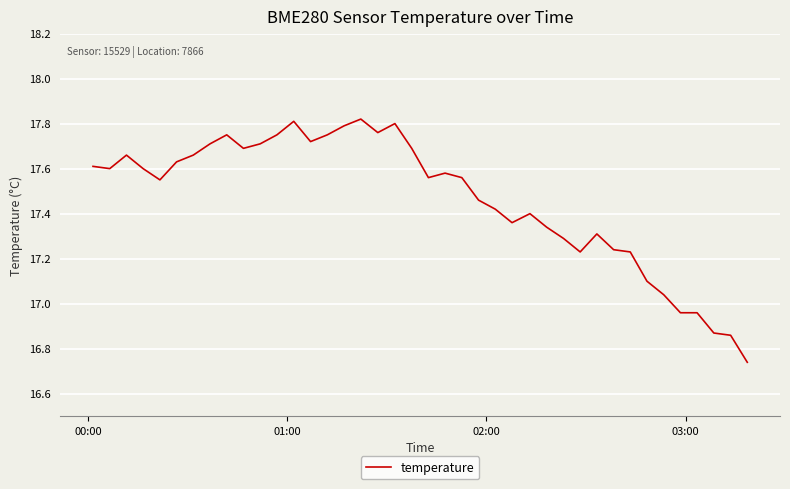

What is the difference between the maximum and minimum values?

1.1